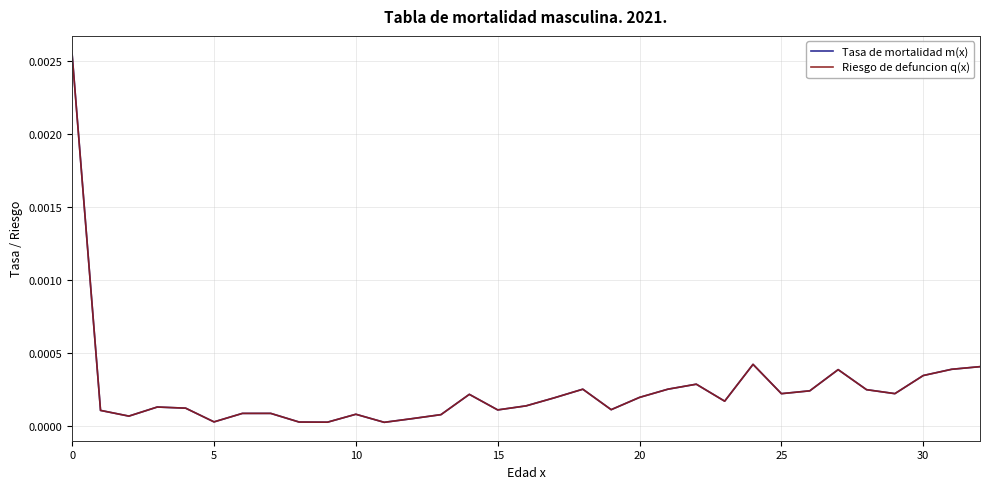

Which series has the widest spread of values?

Tasa de mortalidad m(x)